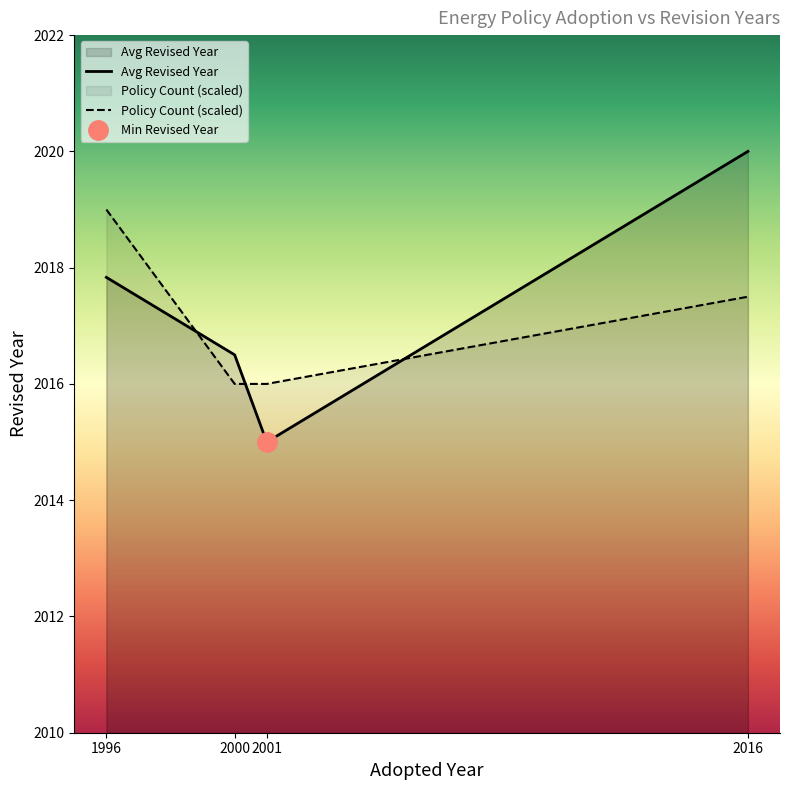

What is the minimum value for Avg Revised Year?

2015.0